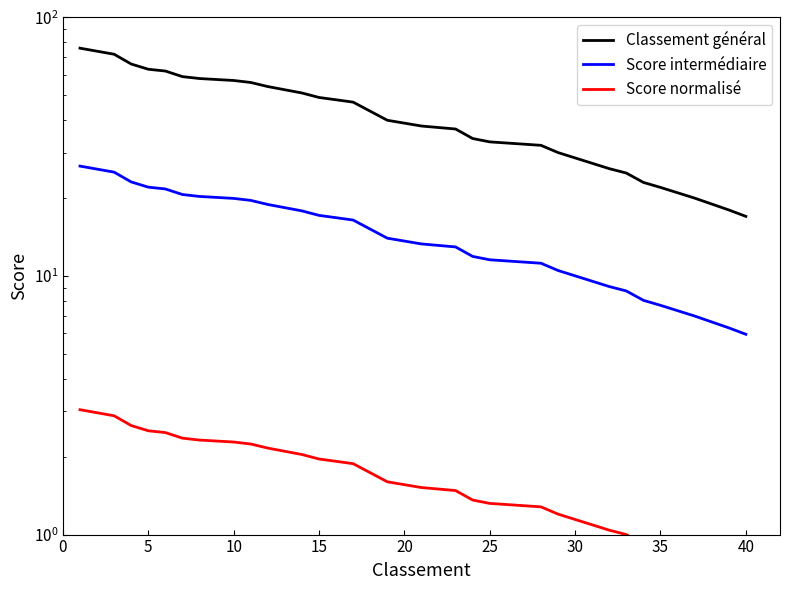

True or false: Classement général has more than 2 points higher than both neighbors.

False